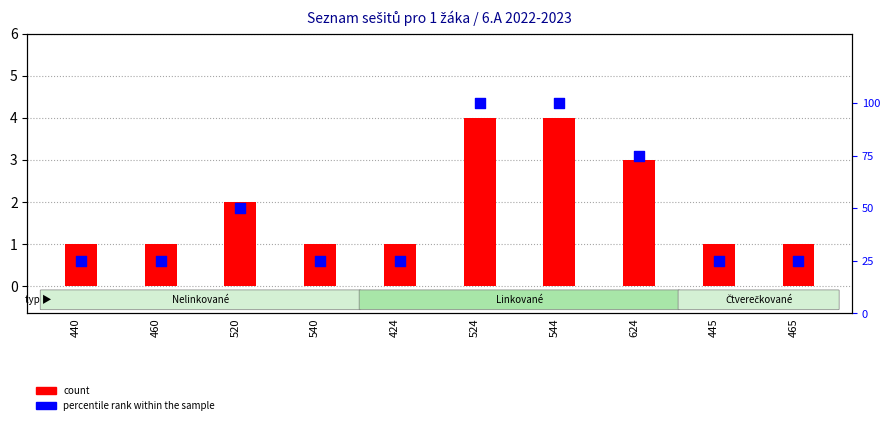

What are all the series names shown in the legend?

count, percentile rank within the sample